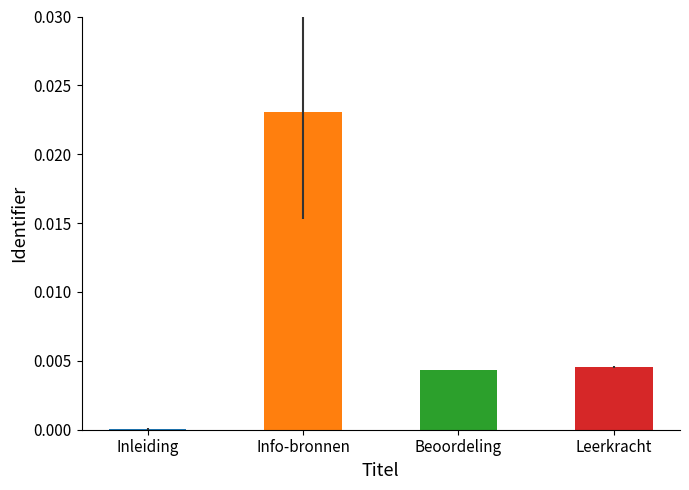

True or false: the data shows 0.0 at Leerkracht.

True